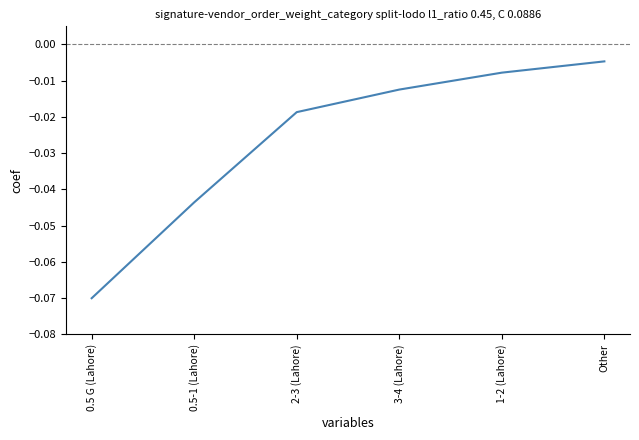

List the labels in order of value, smallest first.

0.5 G (Lahore), 0.5-1 (Lahore), 2-3 (Lahore), 3-4 (Lahore), 1-2 (Lahore), Other